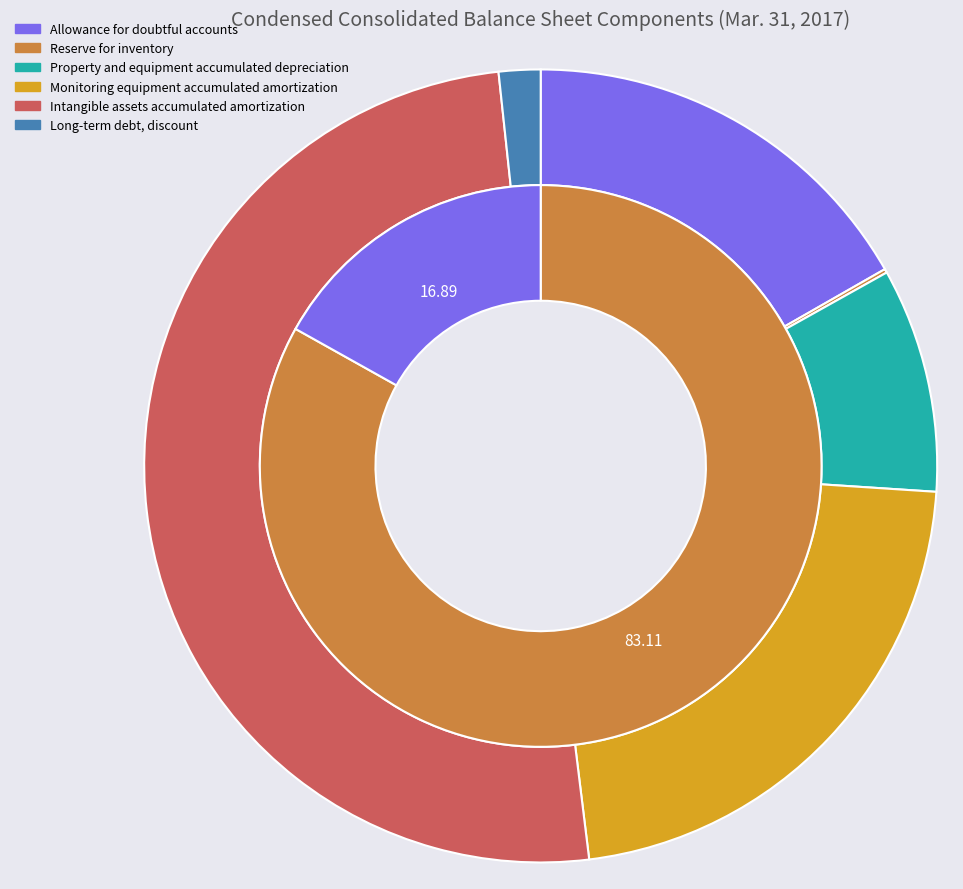

Which slice represents more than half of the pie?

Intangible assets accumulated amortization